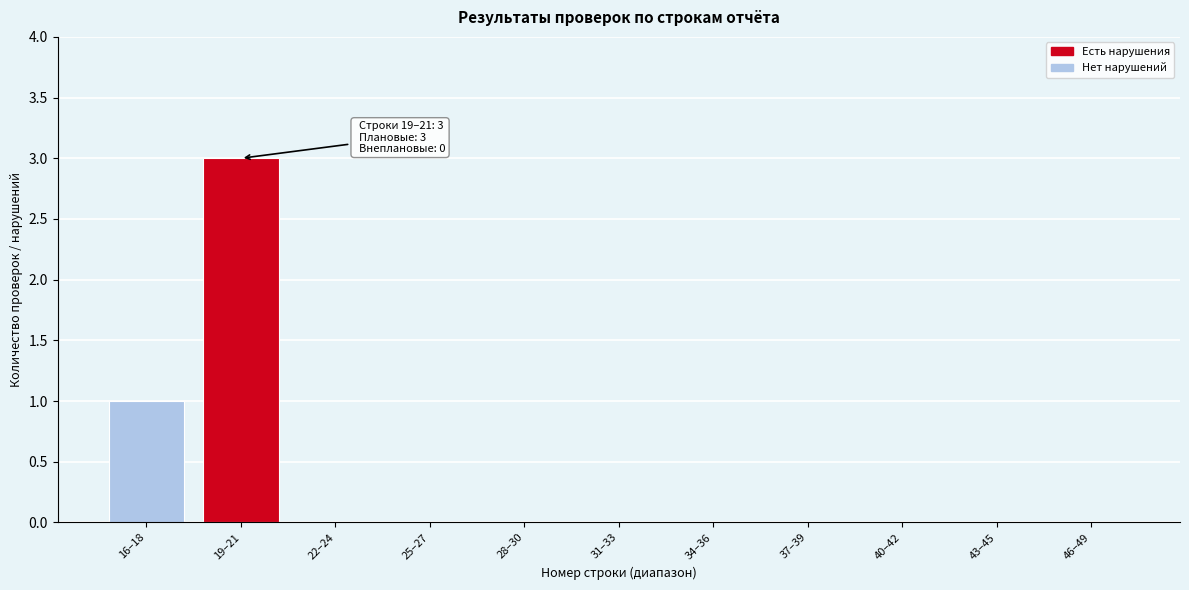

Reading right to left, extract all data points from this chart.

46–49=0	43–45=0	40–42=0	37–39=0	34–36=0	31–33=0	28–30=0	25–27=0	22–24=0	19–21=3	16–18=1